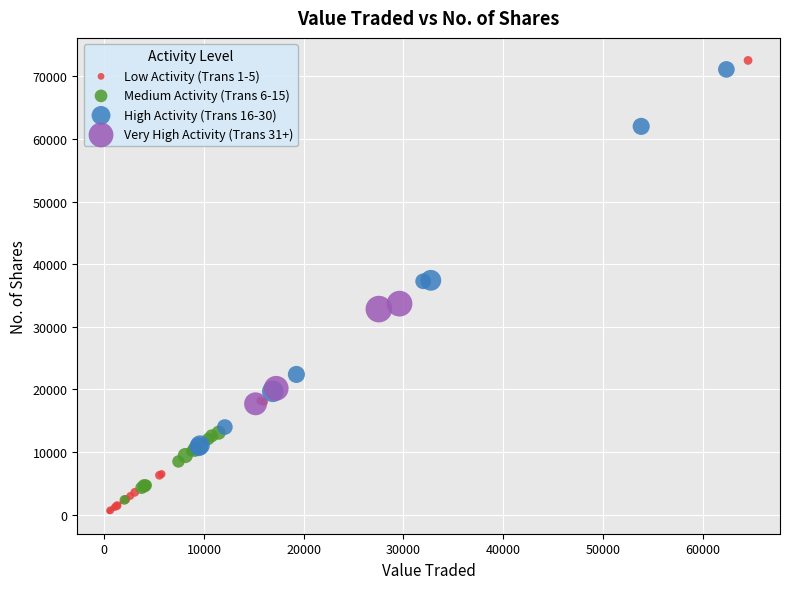

Which series has the largest Y range (max minus min)?

Low Activity (Trans 1-5)